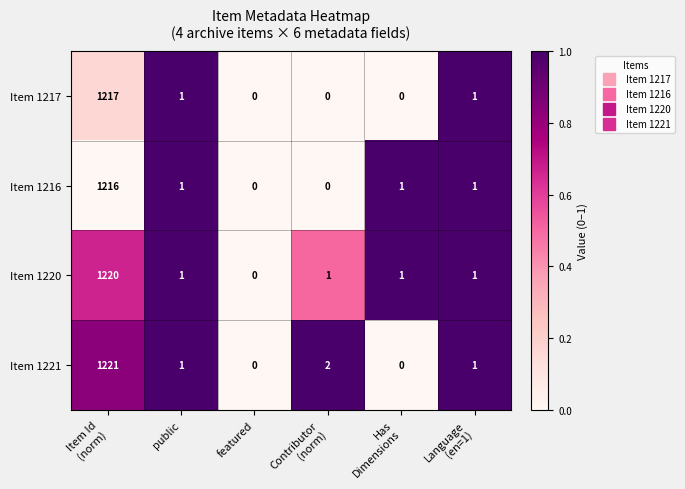

Reading right to left, what are all the values shown in this chart?

Item 1217: 1	0	0	0	1	1217
Item 1216: 1	1	0	0	1	1216
Item 1220: 1	1	1	0	1	1220
Item 1221: 1	0	2	0	1	1221